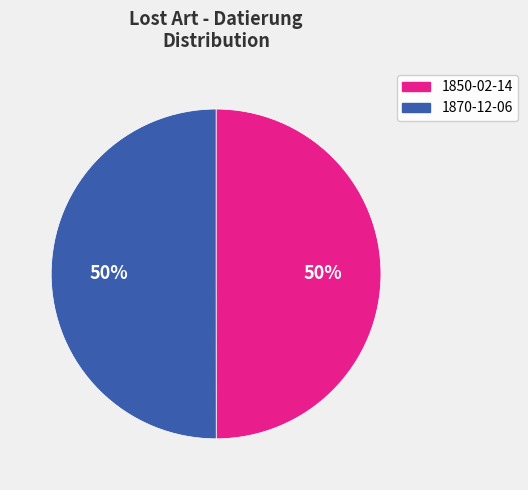

To the nearest percent, what percentage of the pie is 1870-12-06?

50%